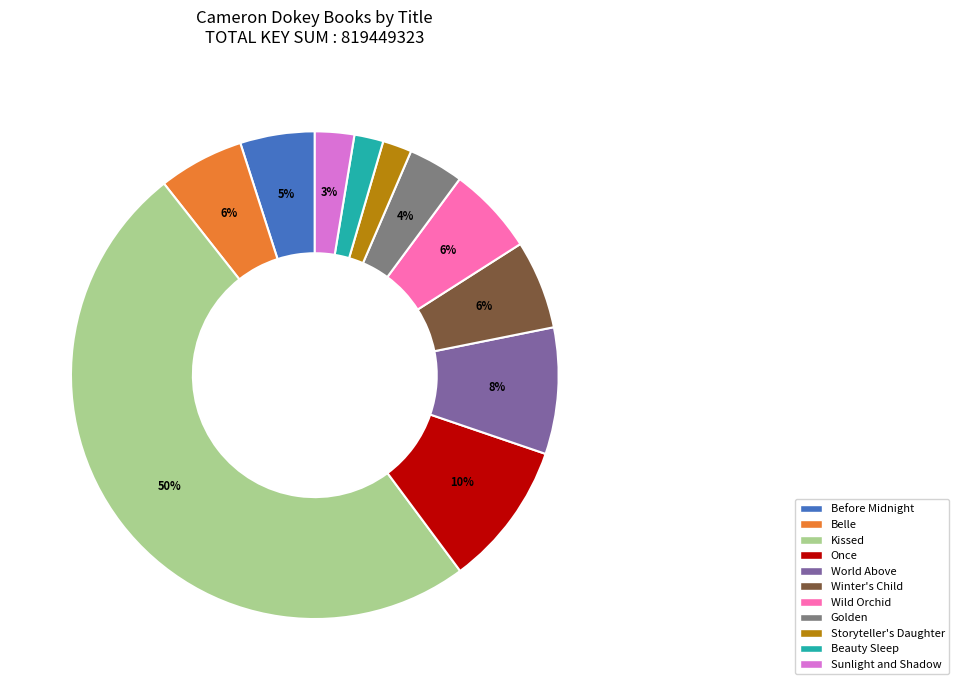

Count the number of slices in the pie.

11